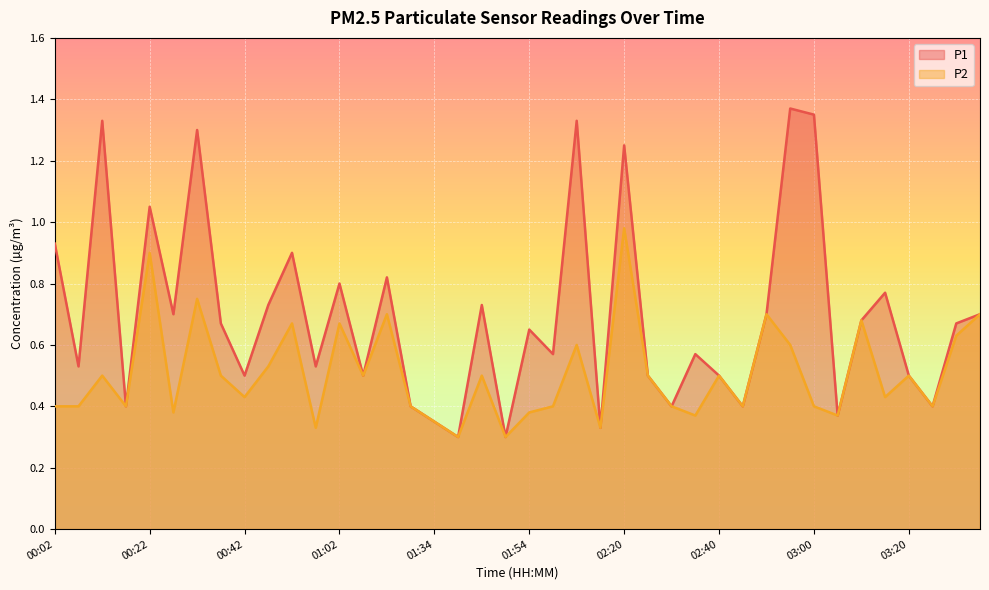

Is it true that P2 equals 0.5 at 00:12?

True